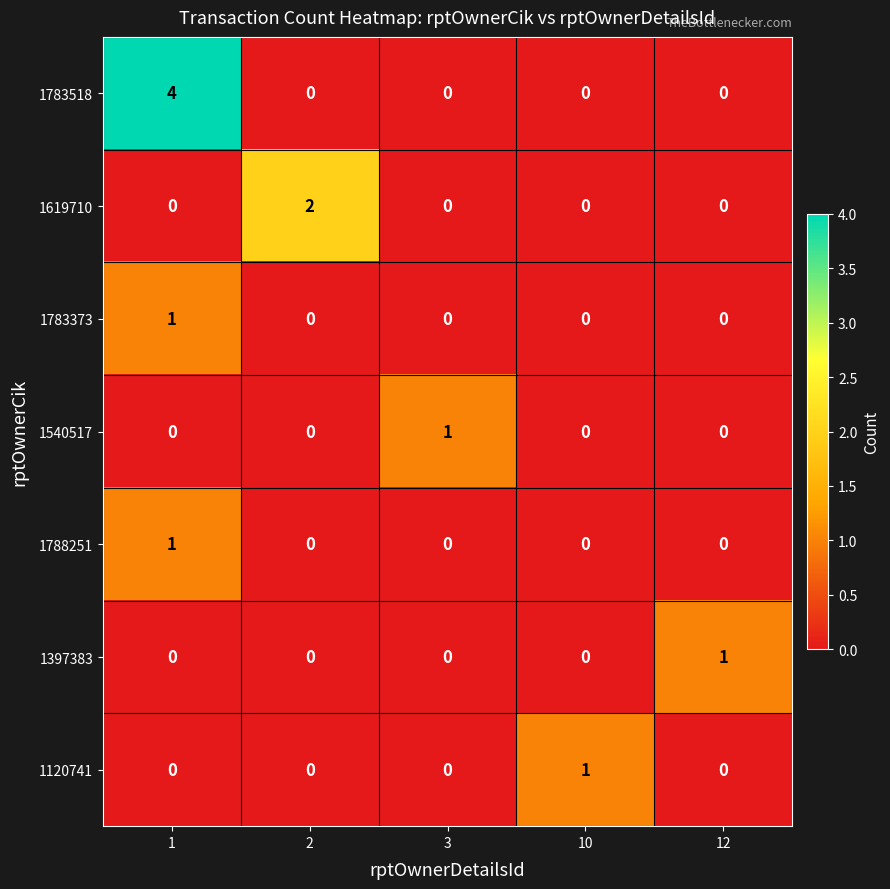

What is the maximum value for 1783518?

4